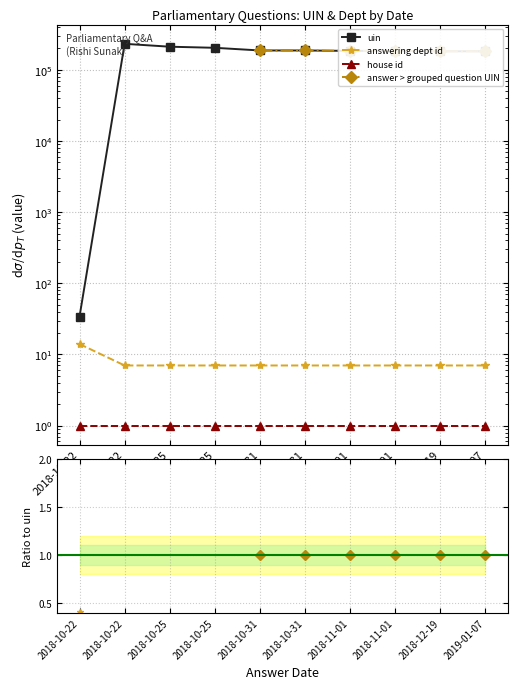

Is this an area chart (filled region under the line)?

No